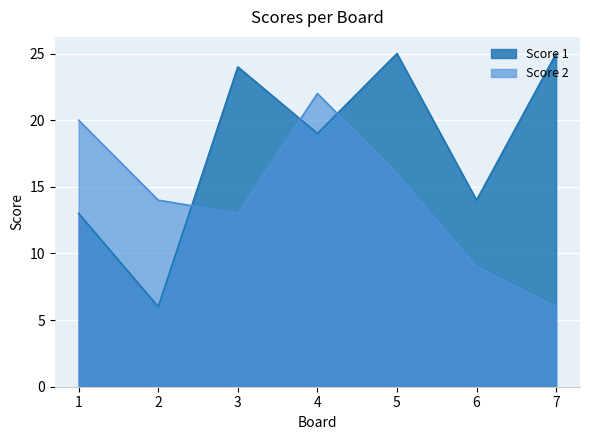

What is the smallest value displayed?

6